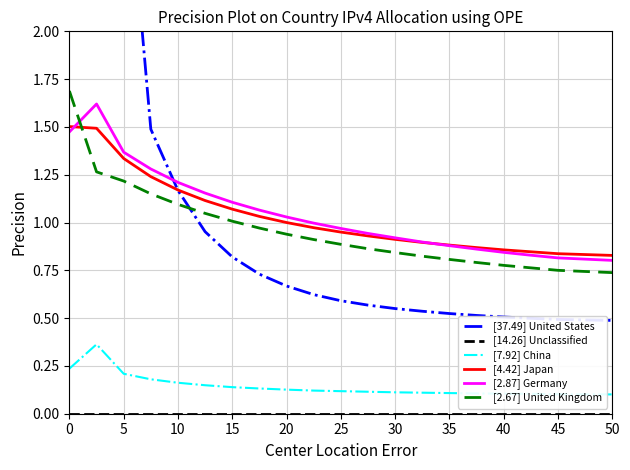

What is the maximum value for [2.67] United Kingdom?

1.7